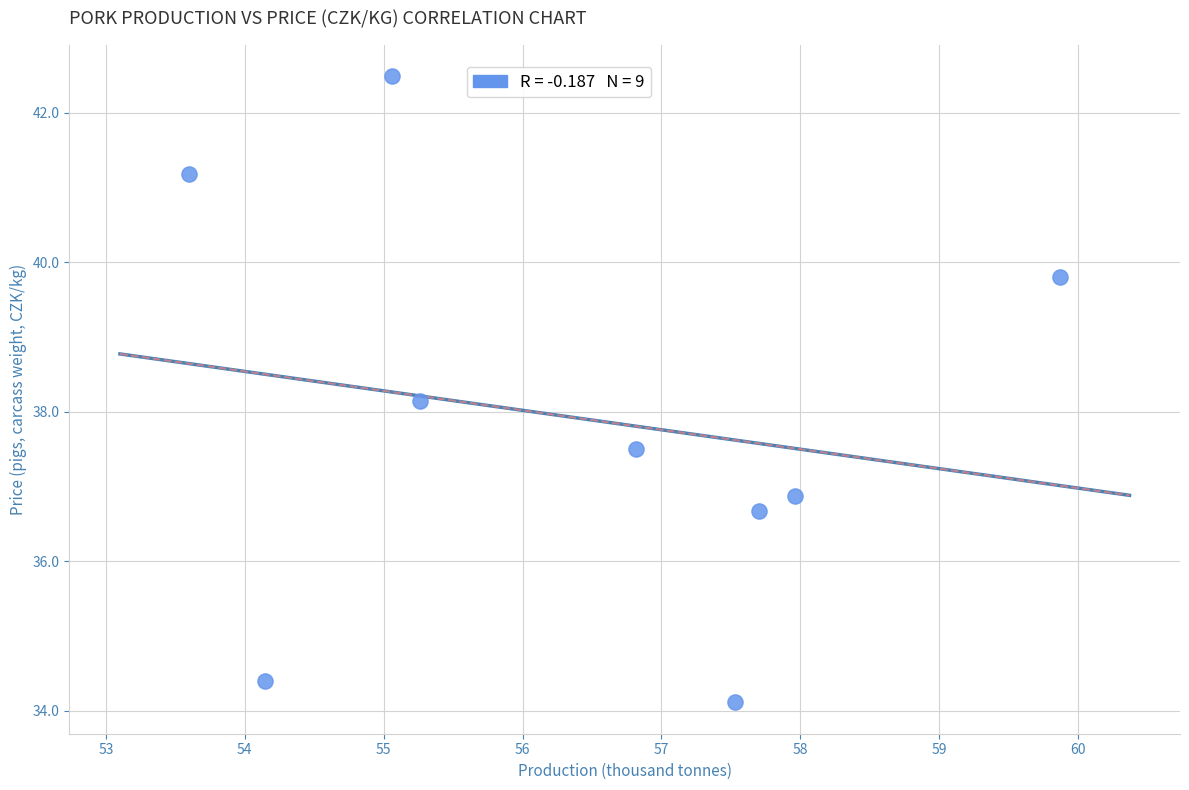

What is the range of Y values (max minus min)?

8.4